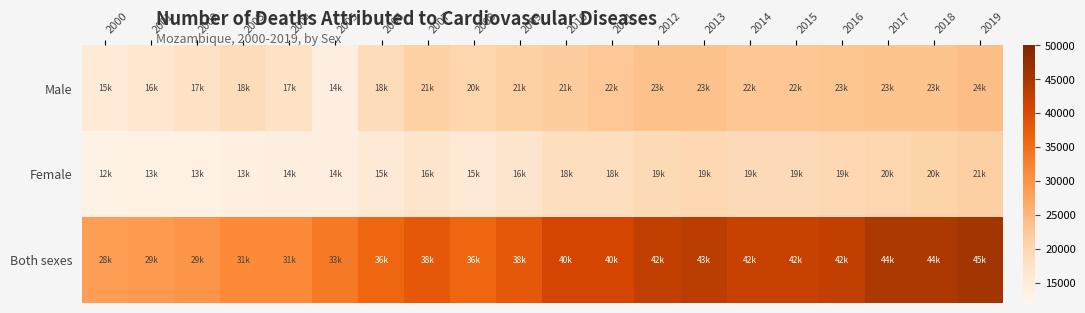

Reading left to right, extract all data points from this chart.

Male: 2000=15439	2001=16483	2002=17589	2003=18912	2004=17589	2005=14020	2006=18912	2007=21226	2008=20264	2009=21226	2010=21825	2011=22591	2012=23289	2013=23487	2014=22868	2015=22868	2016=23027	2017=23238	2018=23238	2019=24014
Female: 2000=12988	2001=13060	2002=13431	2003=13744	2004=14020	2005=14020	2006=15796	2007=16788	2008=15796	2009=16788	2010=18373	2011=18373	2012=19384	2013=19607	2014=19244	2015=19244	2016=19607	2017=20149	2018=20872	2019=21422
Both sexes: 2000=28532	2001=29010	2002=29724	2003=31333	2004=31333	2005=33399	2006=36060	2007=38013	2008=36060	2009=38013	2010=40964	2011=40964	2012=42674	2013=43059	2014=42112	2015=42112	2016=42634	2017=44508	2018=44508	2019=45436